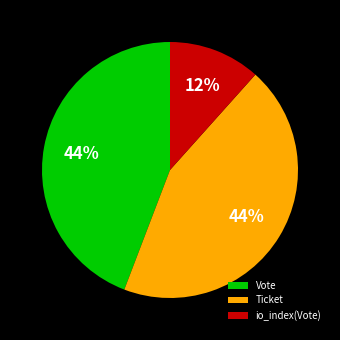

Which category has the smallest portion of the pie?

io_index(Vote)